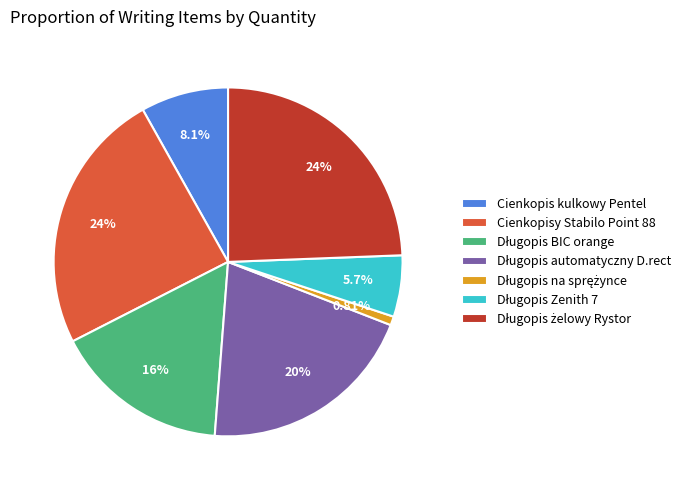

Is there any slice that represents more than half of the pie?

No